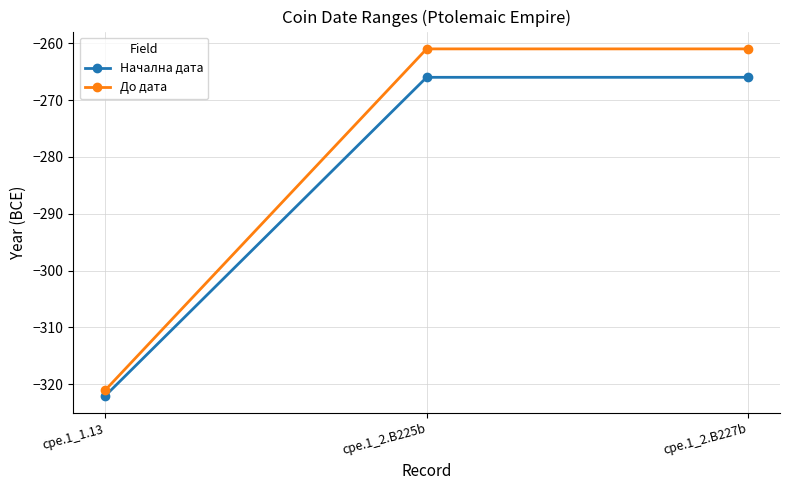

How many lines are shown in the chart?

2